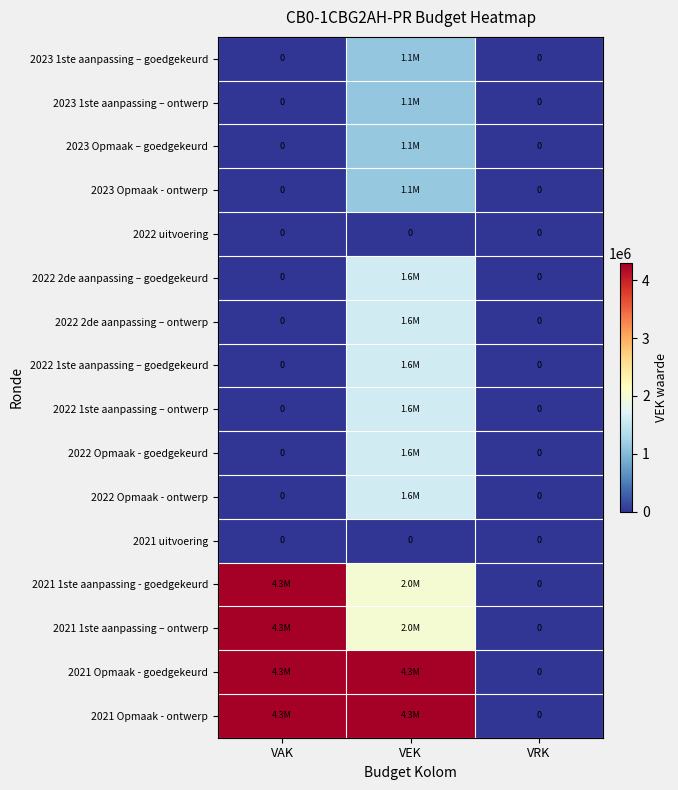

At which category is the sum across all series the highest?

VEK